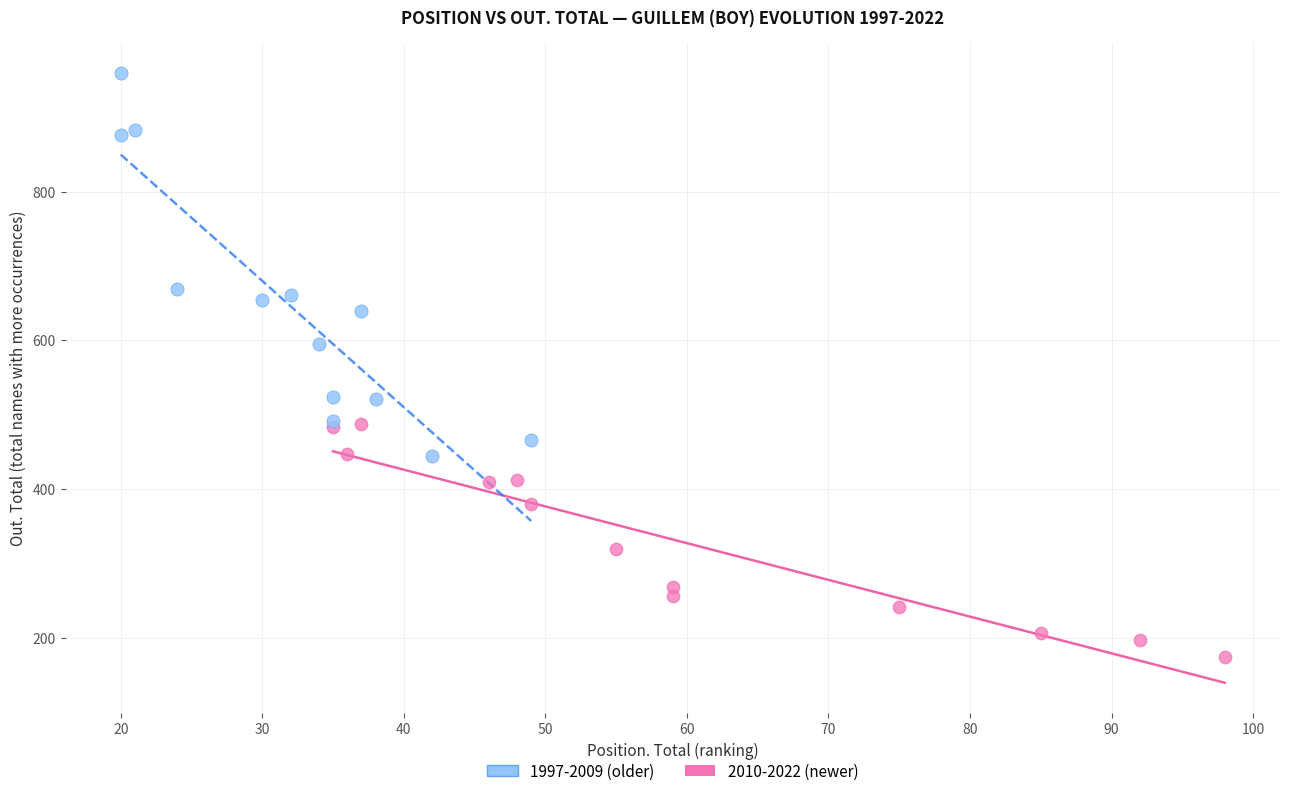

Which series reaches the minimum Y coordinate?

2010-2022 (newer)